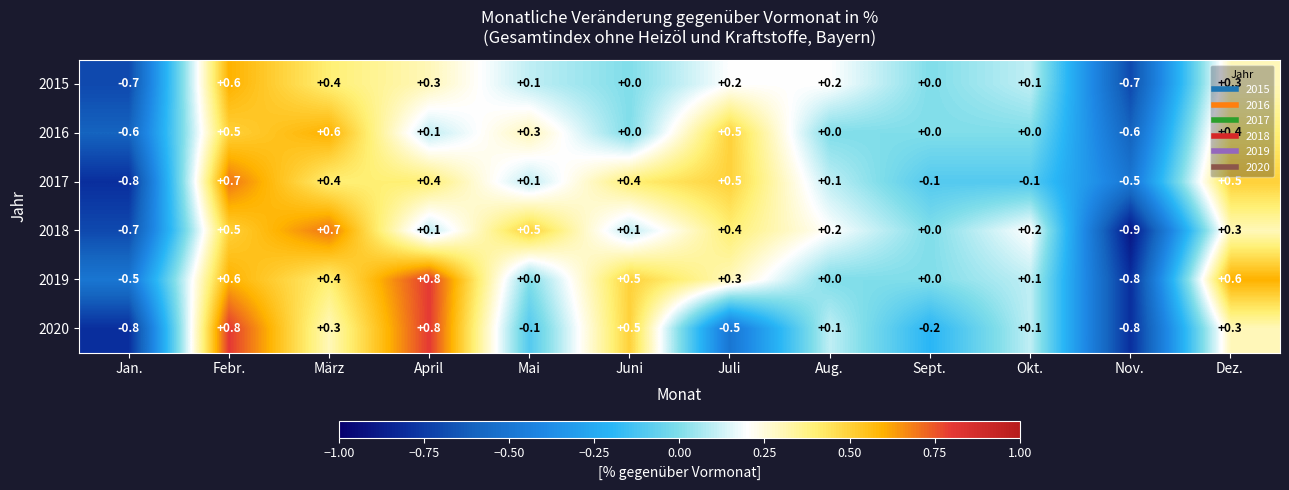

What is the difference between the second highest and second lowest values in the 2016 series?

1.1